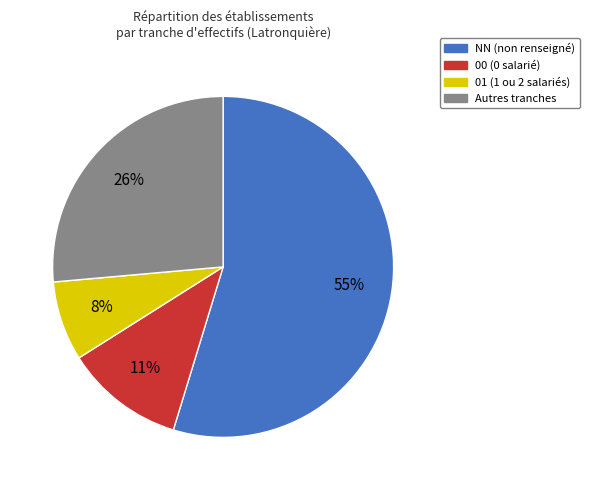

Is there any slice that represents more than half of the pie?

Yes